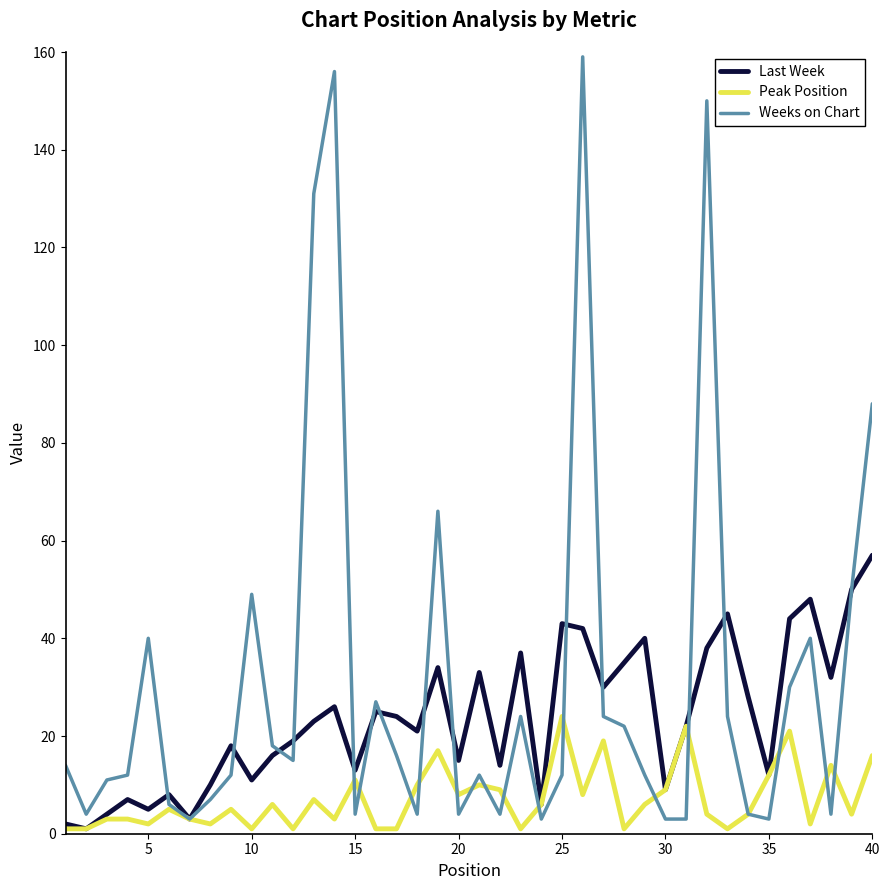

Which series has the widest spread of values?

Weeks on Chart